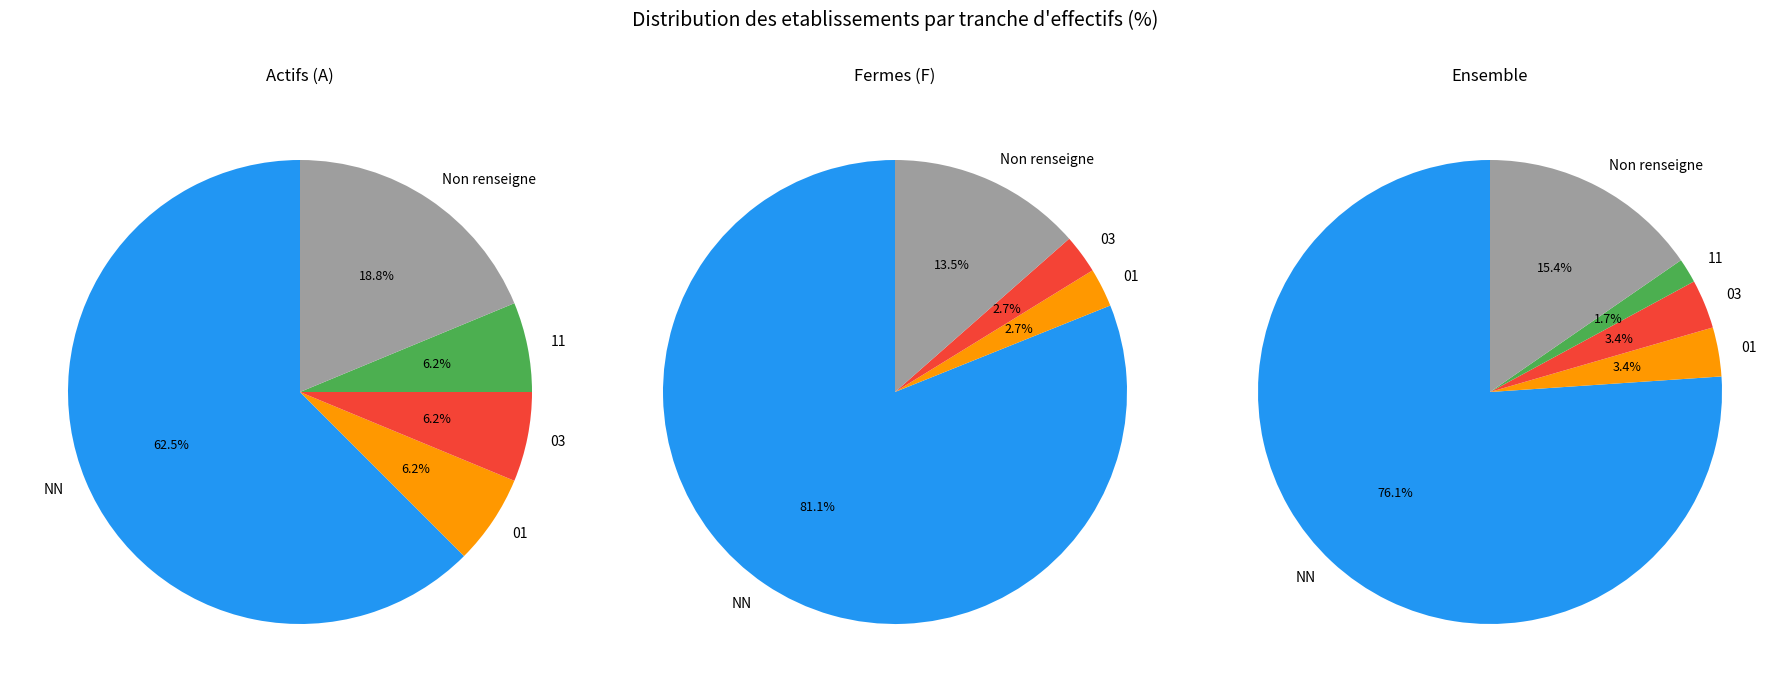

To the nearest percent, what portion does 03 represent?

3%